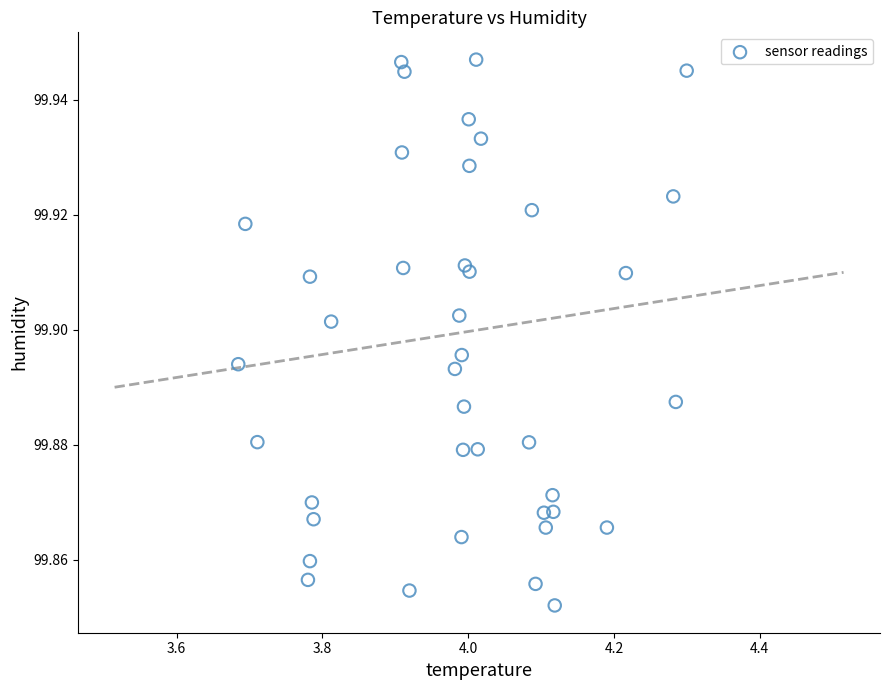

What is the range of X values (max minus min)?

0.6